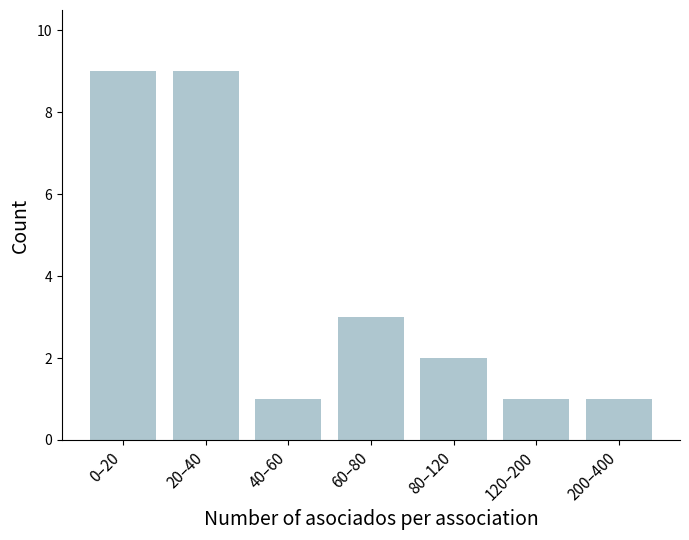

What is the label of the 1st bar from the right?

200–400